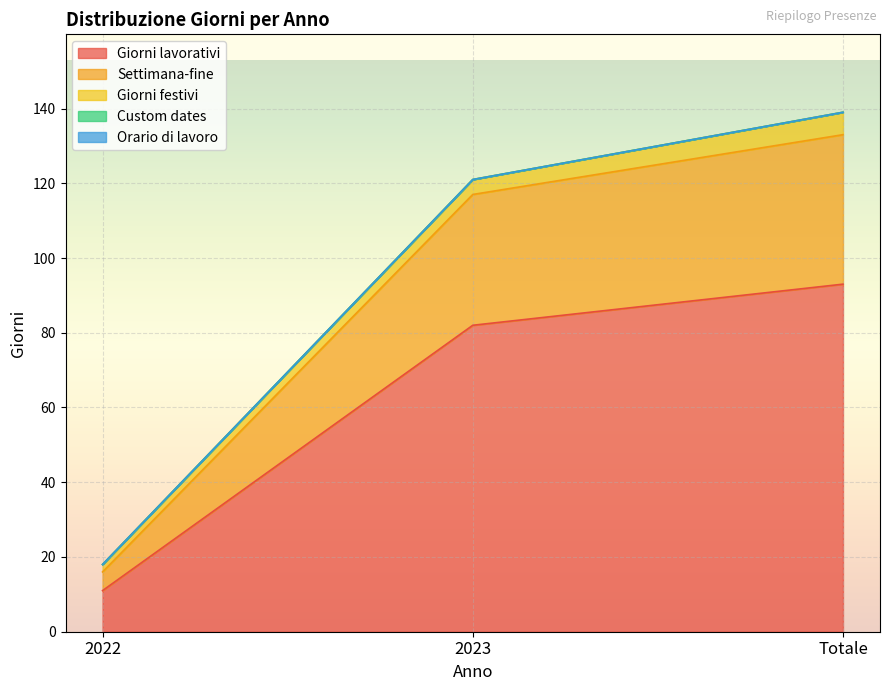

Is it true that Giorni festivi equals 2 at 2022?

True